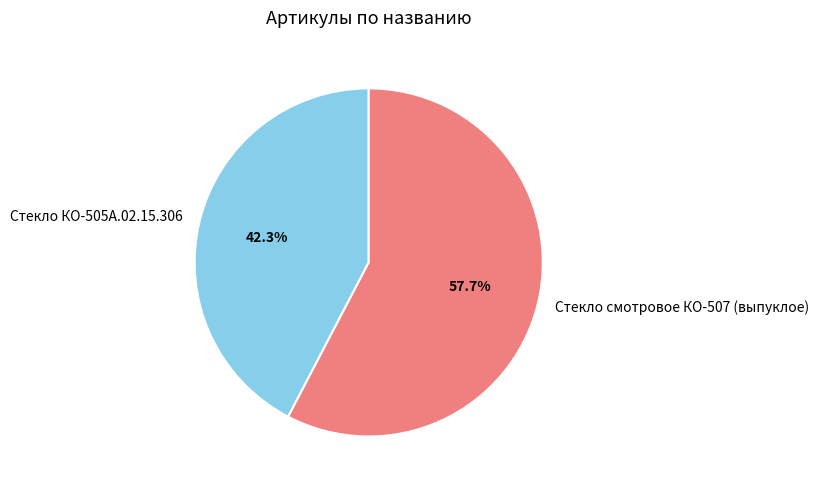

Is the sum of Стекло смотровое КО-507 (выпуклое) and Стекло КО-505А.02.15.306 greater than half?

Yes